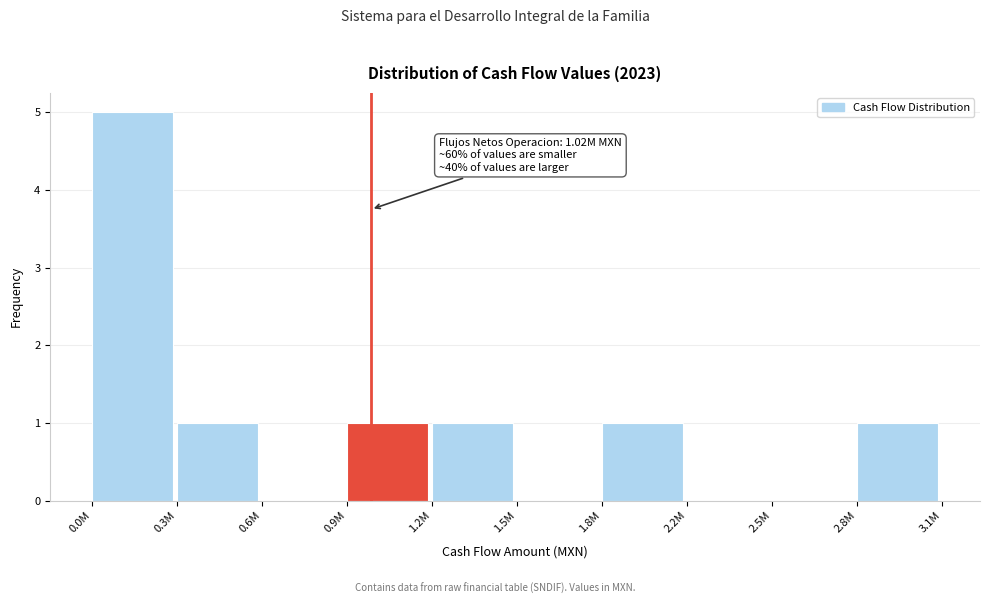

Reading right to left, transcribe all the data shown in this chart.

2.8M=1	2.5M=0	2.2M=0	1.8M=1	1.5M=0	1.2M=1	0.9M=1	0.6M=0	0.3M=1	0.0M=5